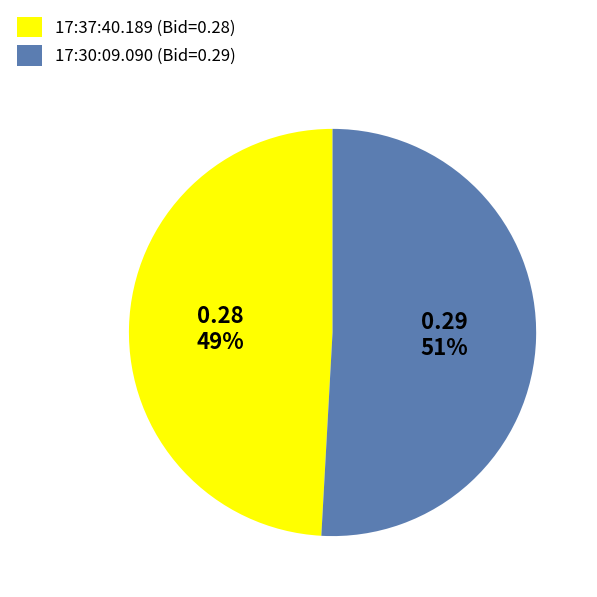

What is the largest slice in the pie chart?

17:30:09.090